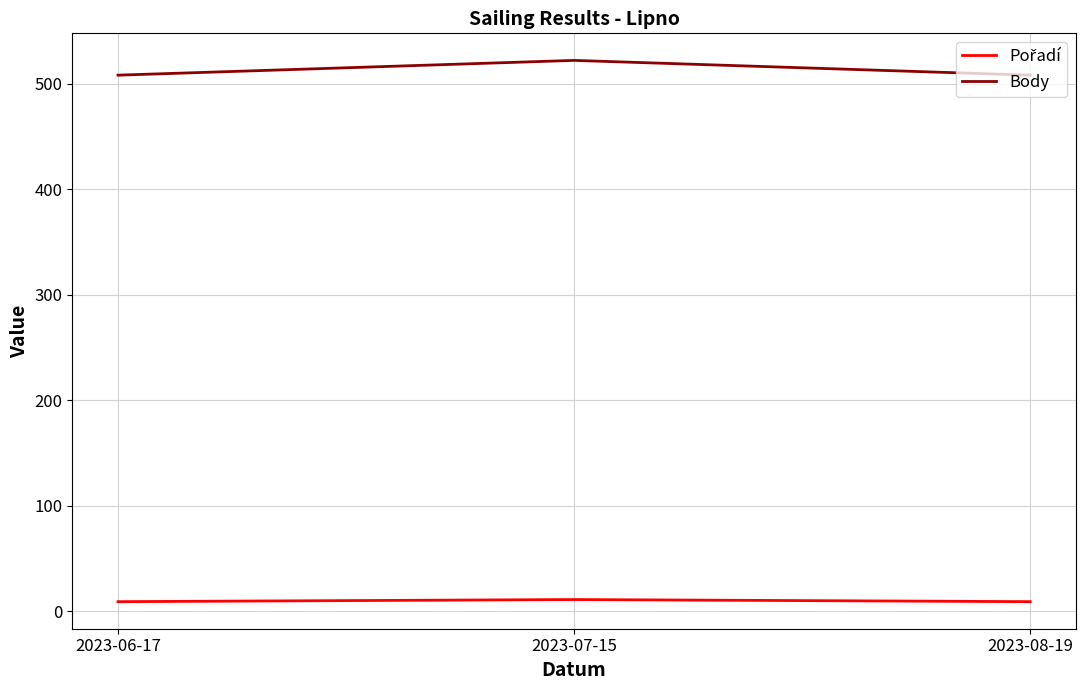

How many distinct data groups are displayed?

2